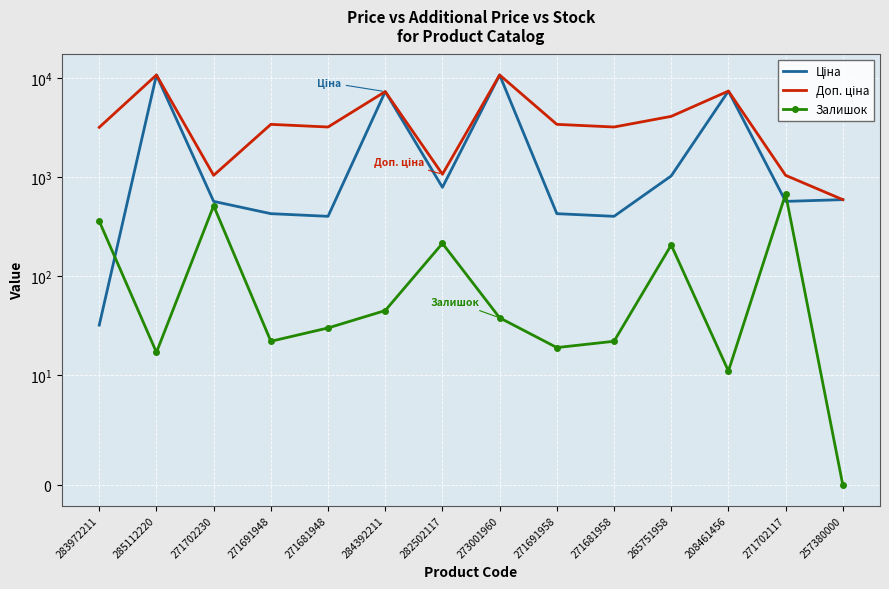

Is this an area chart (filled region under the line)?

No